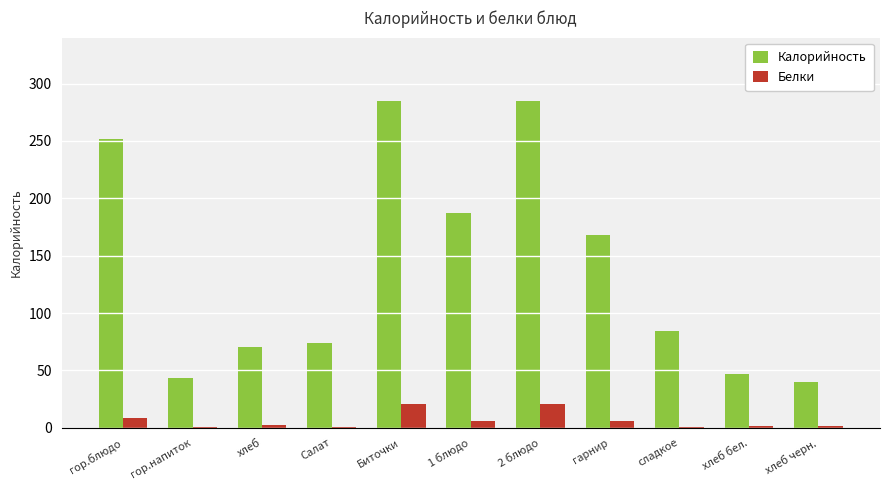

Which series has the largest total across all categories?

Калорийность